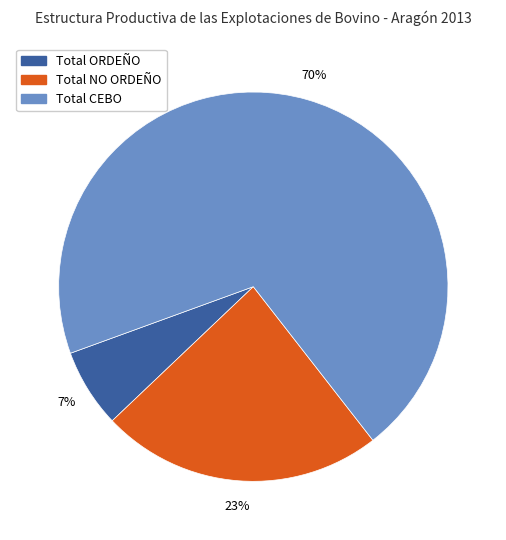

How many slices are in this pie chart?

3